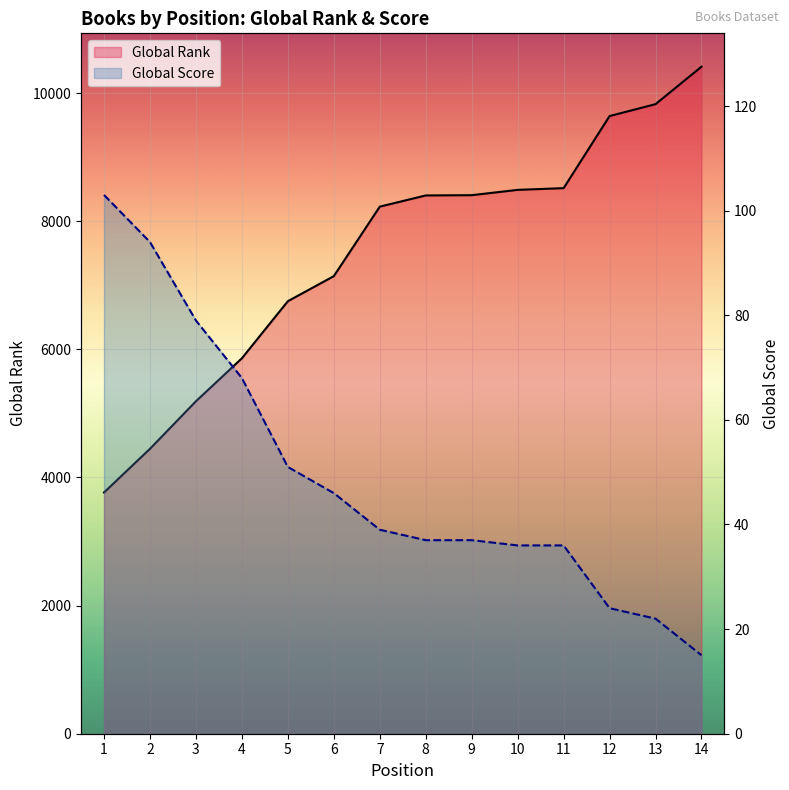

The Global Score series shows 14 at 12. True or false?

False